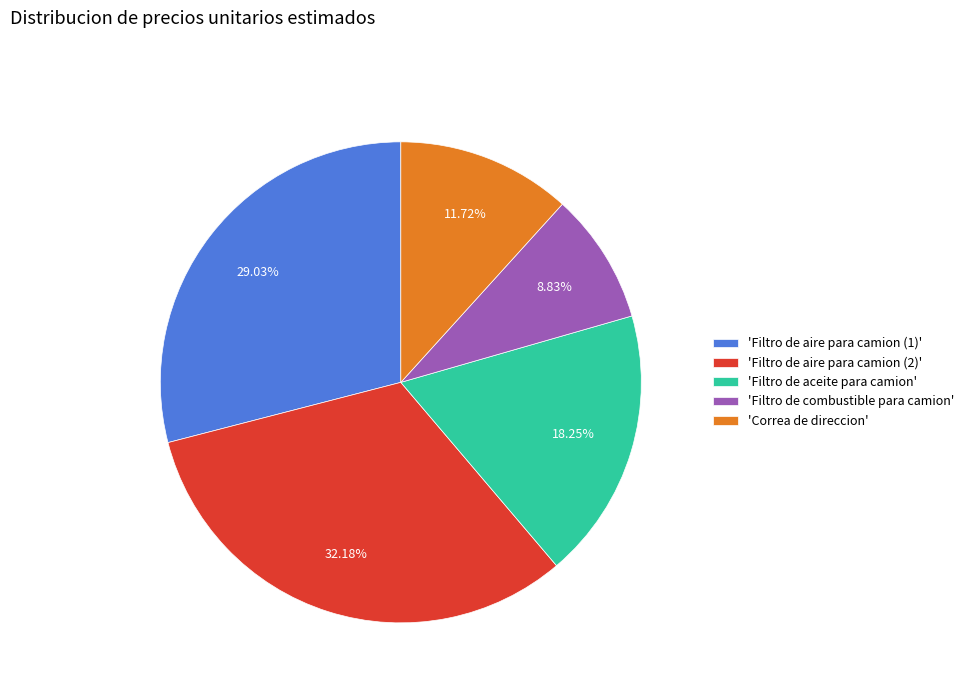

Which has a higher value, 'Filtro de aceite para camion' or 'Correa de direccion'?

'Filtro de aceite para camion'